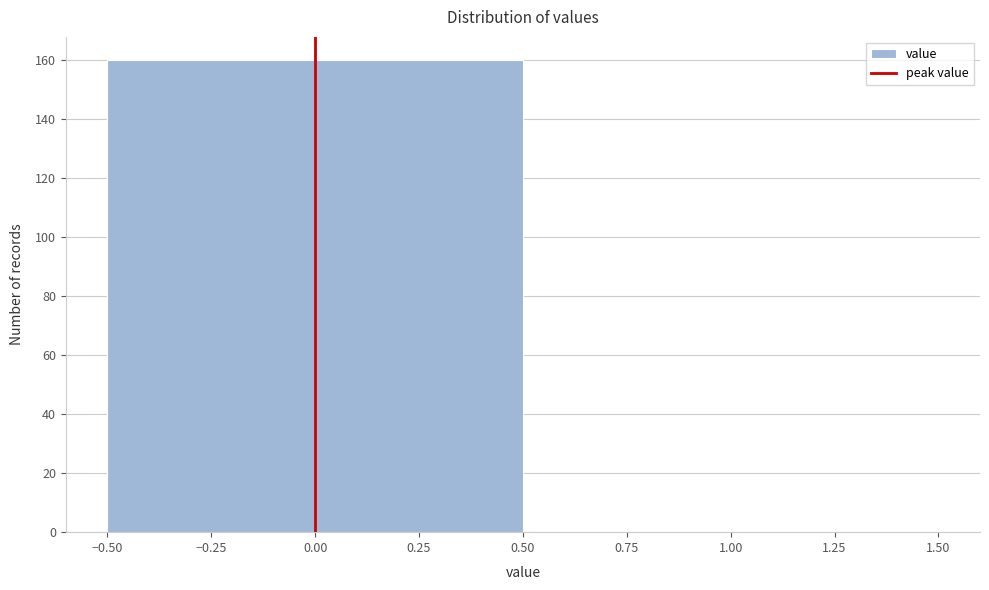

Reading left to right, list every bar in this chart as the range it spans on the x-axis followed by its height. The values are not printed on the chart, so give them approximately, as read against the axis.

-0.50 to 0.50: 160
0.50 to 1.50: 0